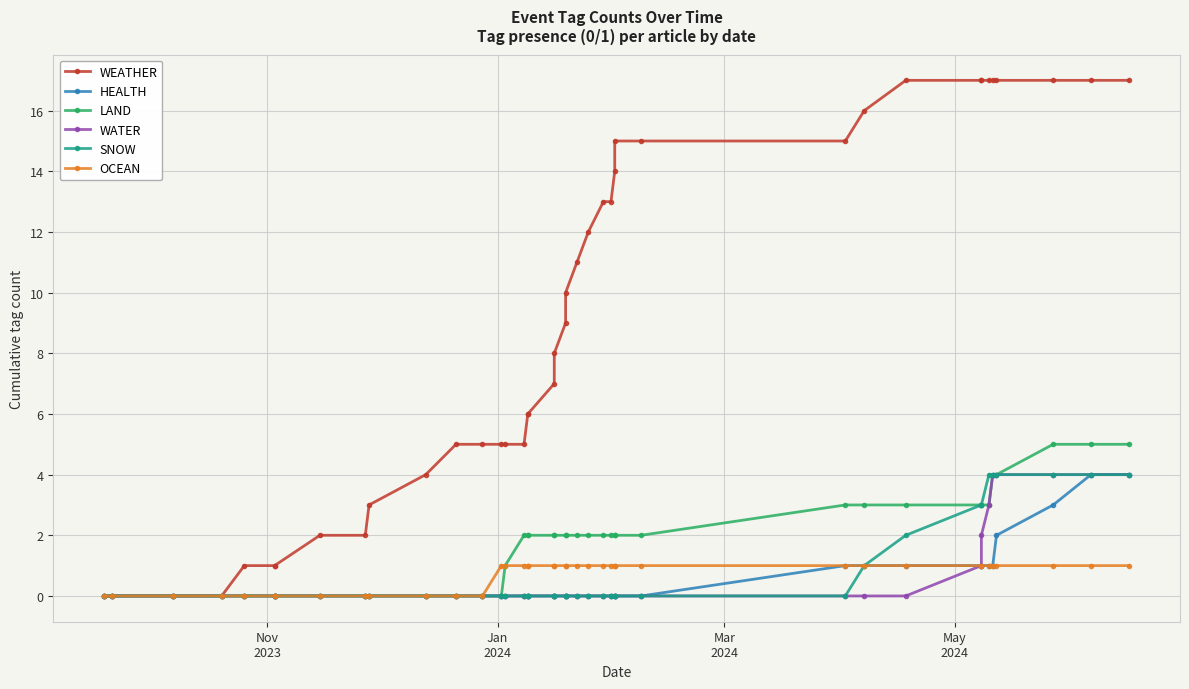

List the series in order of their peak value, highest first.

WEATHER, LAND, HEALTH, WATER, SNOW, OCEAN